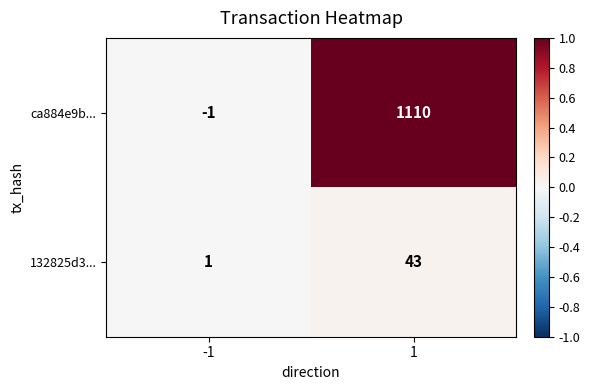

At how many categories does at least one series exceed 0?

2